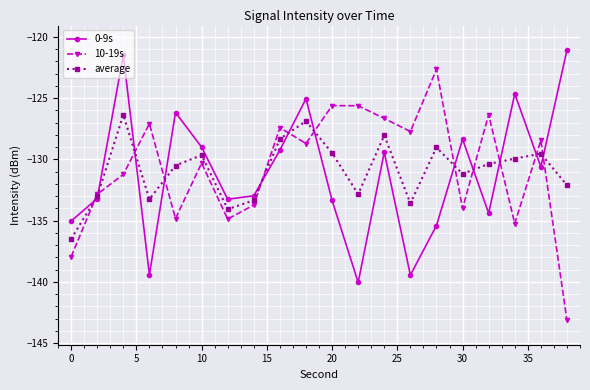

Which series ends up on top after the final intersection of 10-19s and average?

average